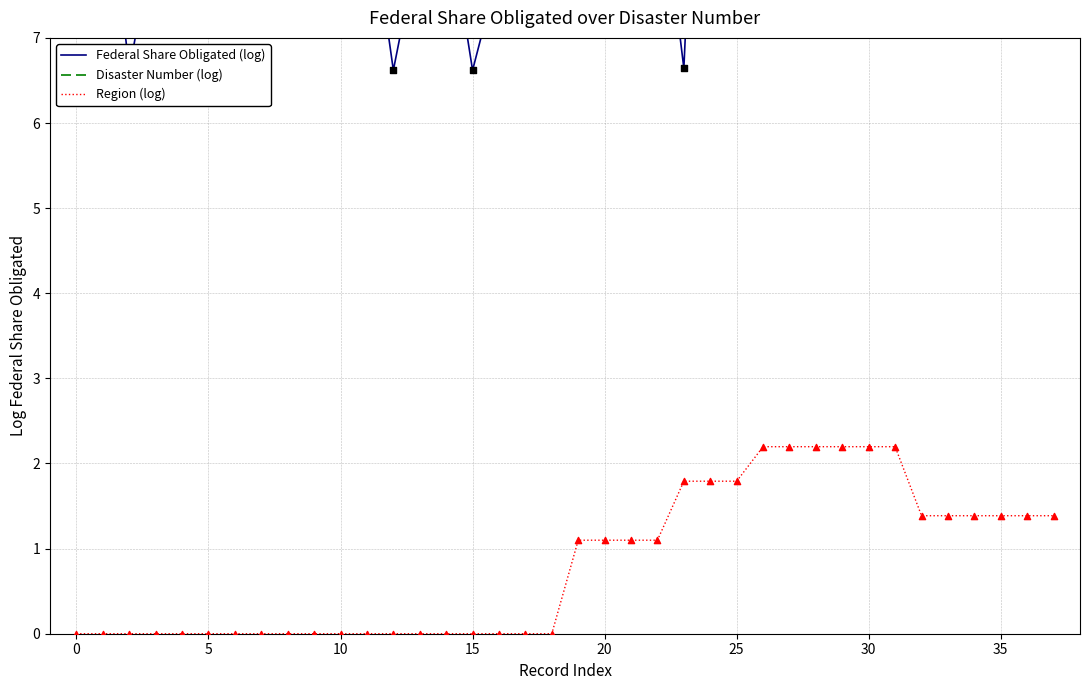

At which category is the sum across all series the highest?

21